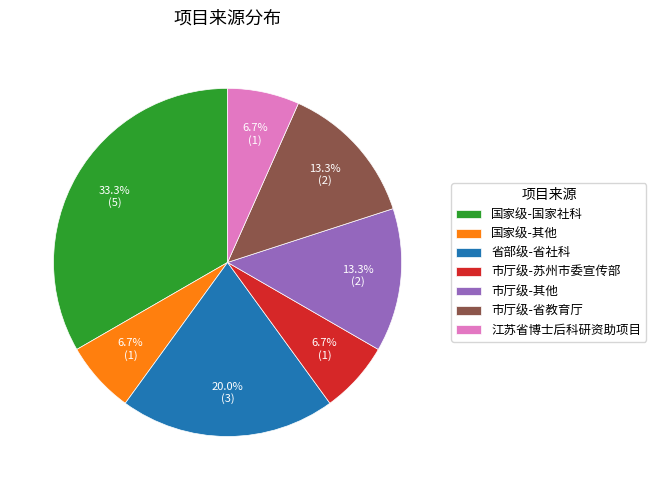

What percentage is the 市厅级-其他 slice, to the nearest percent?

13%